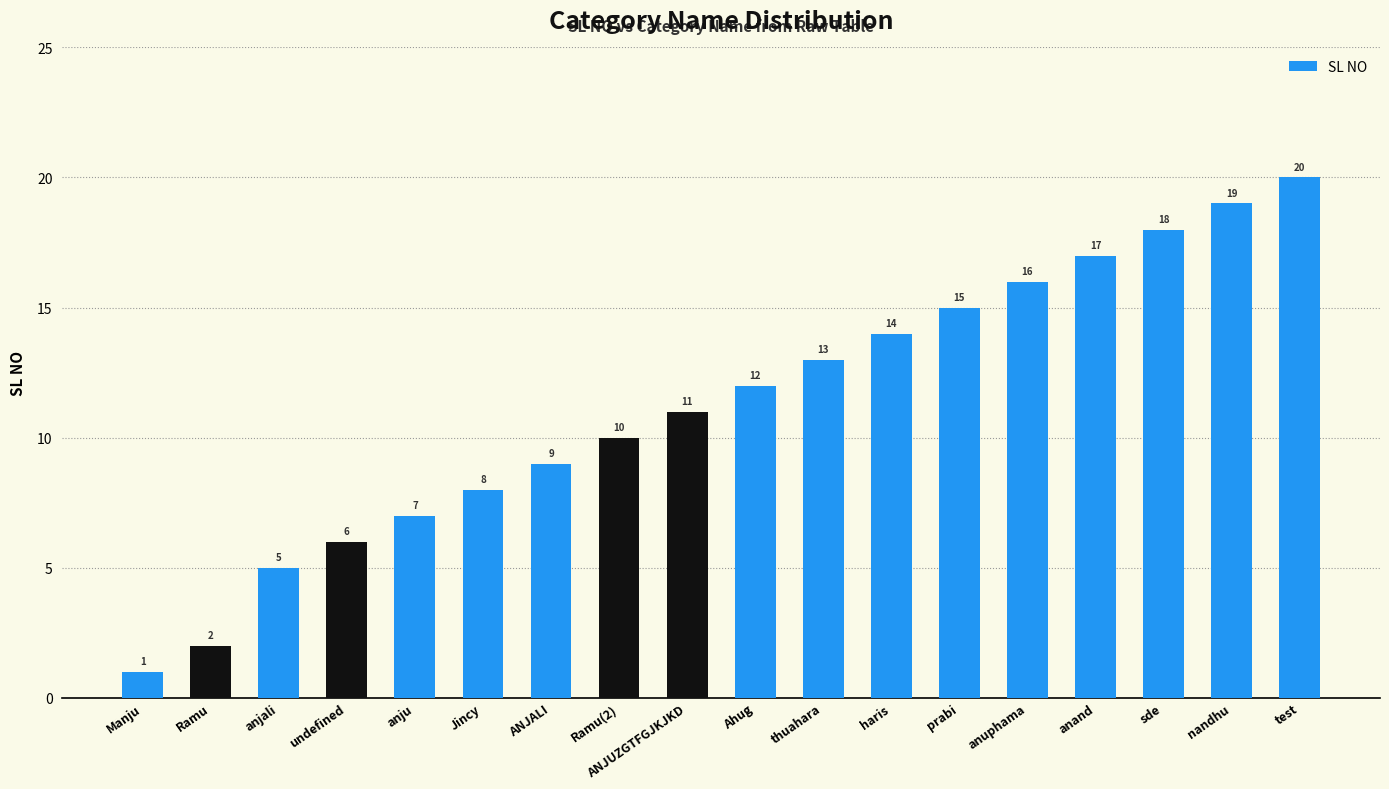

List the labels in order of value, smallest first.

Manju, Ramu, anjali, undefined, anju, Jincy, ANJALI, Ramu(2), ANJUZGTFGJKJKD, Ahug, thuahara, haris, prabi, anuphama, anand, sde, nandhu, test